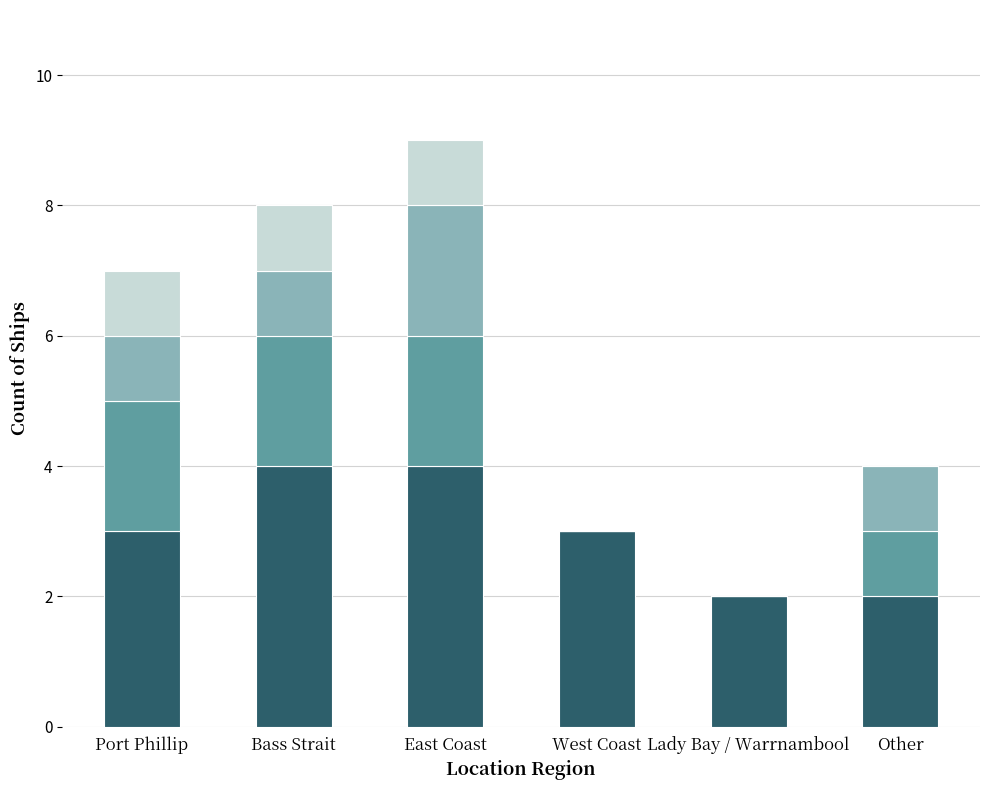

What is the total value across all series at Other?

4